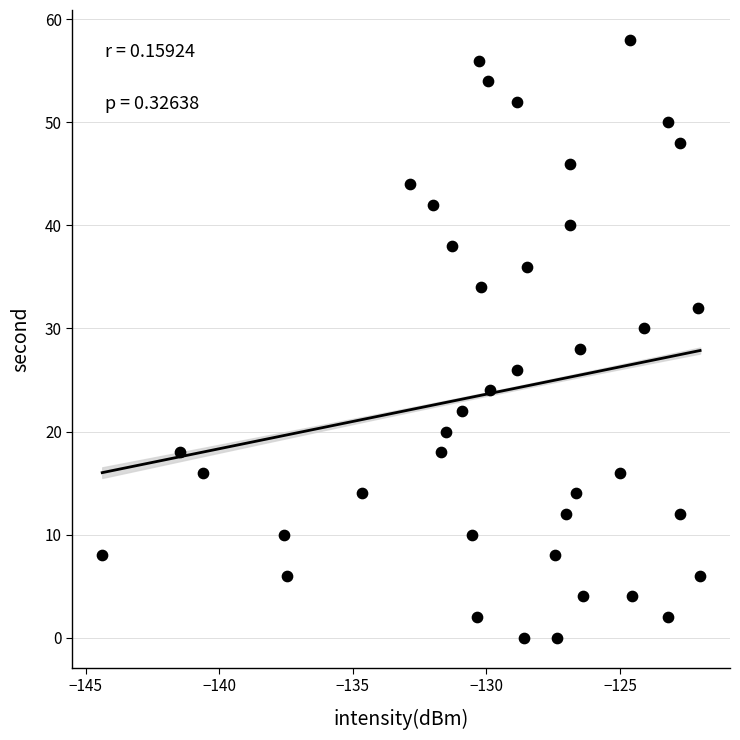

What is the range of Y values (max minus min)?

58